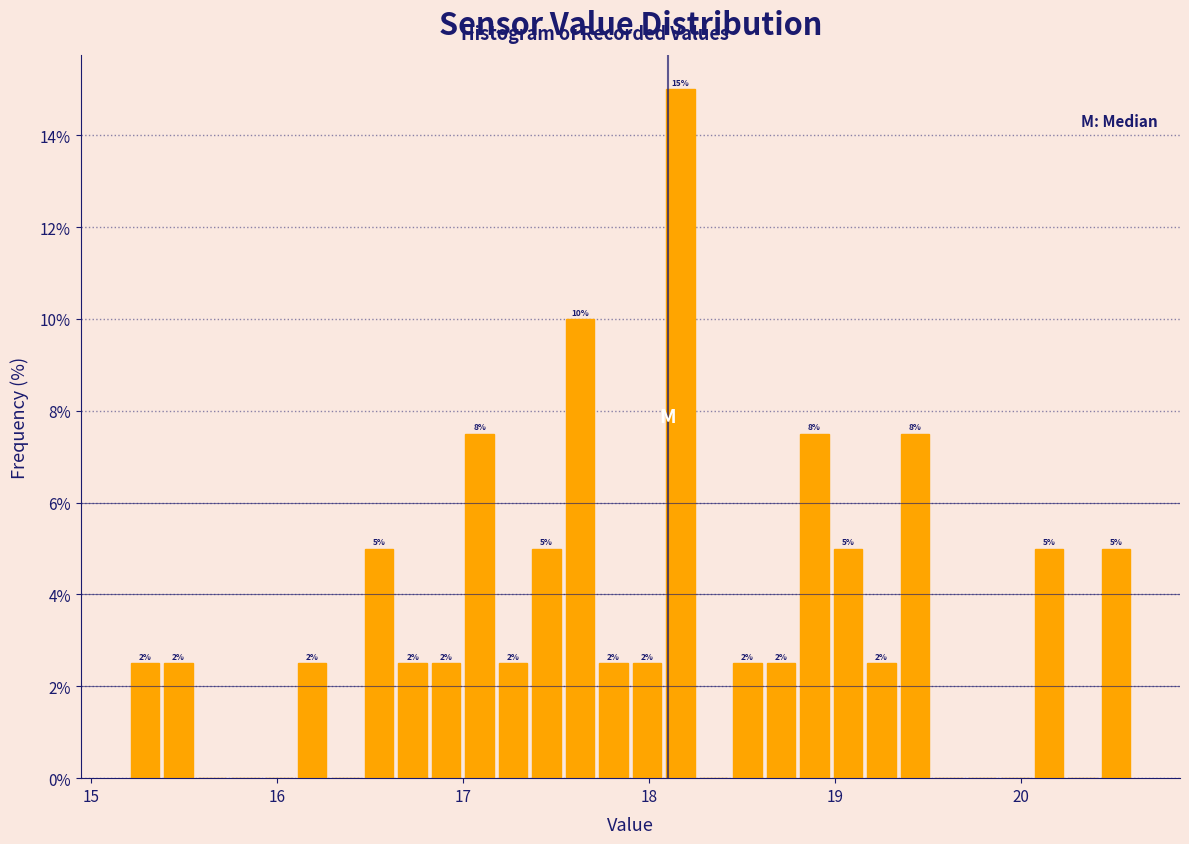

Read against the x-axis, roughly where is the centre of the tallest bar?

18.2